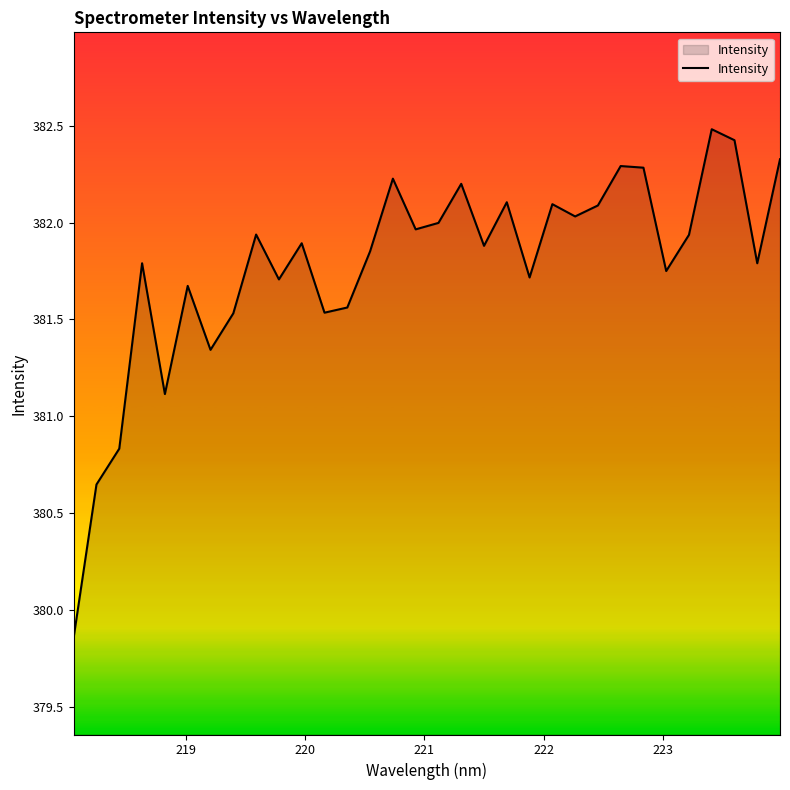

How many interior local valleys (lower than both neighbors) does the data have?

10